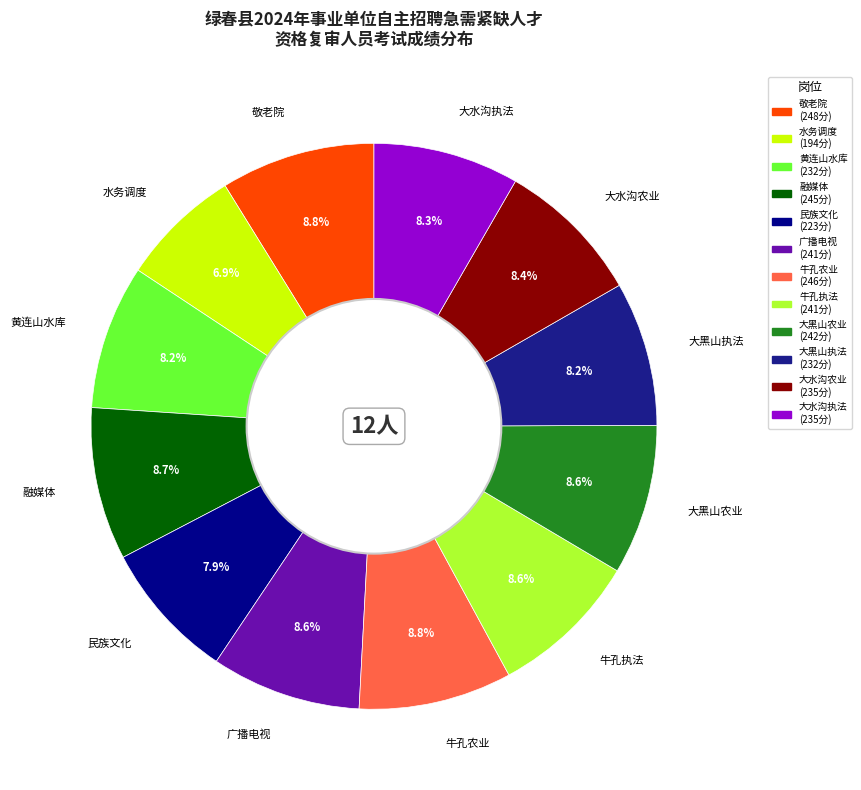

What portion of the pie excludes 牛孔执法?

91.4%